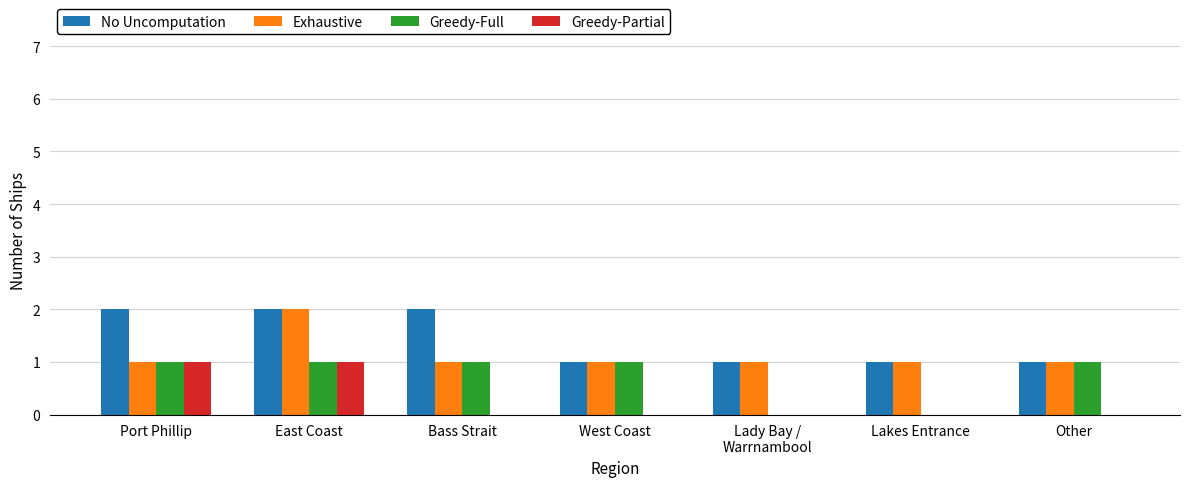

Is it true that No Uncomputation equals 1 at Lakes Entrance?

True